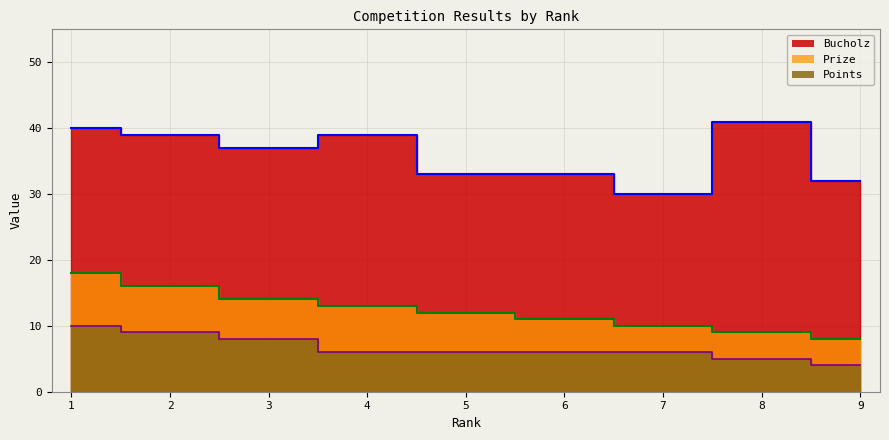

What is the value of the Bucholz point at the 8th from the left?

41